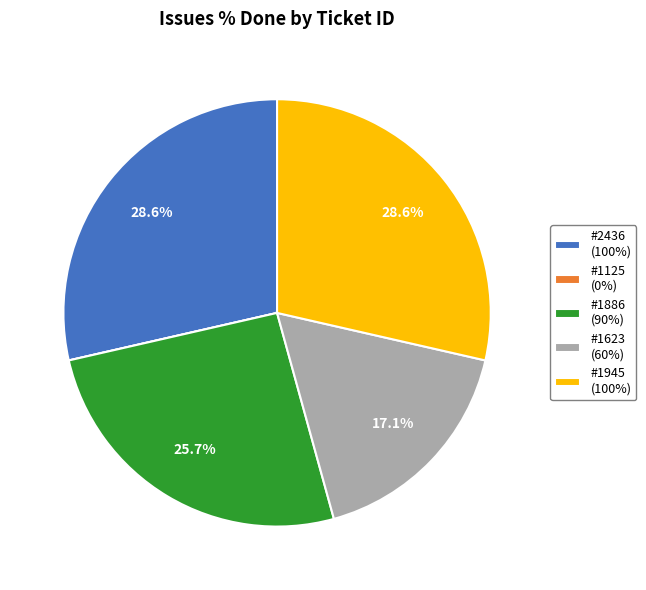

What is the total percentage of #1623 (60%) and #1945 (100%)?

45.7%